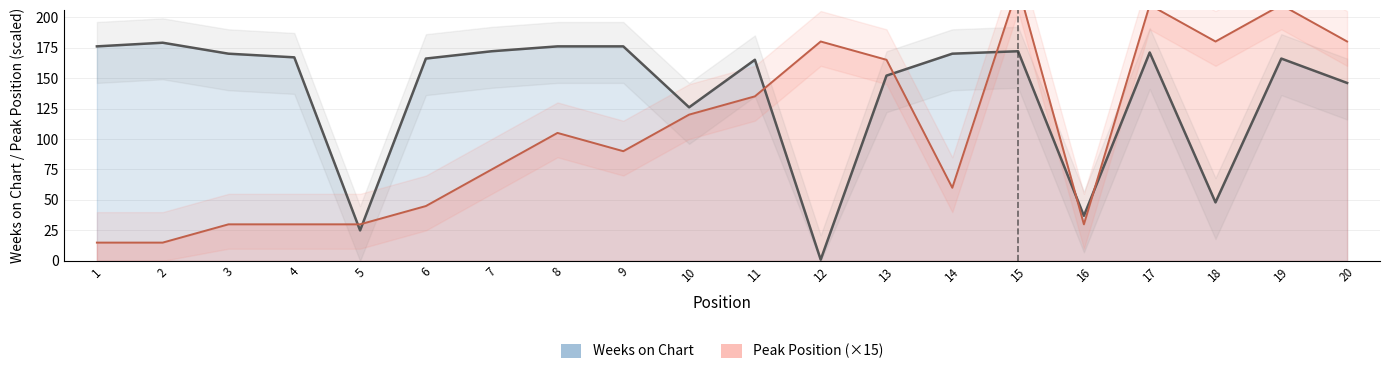

Rank the categories by Weeks on Chart value from lowest to highest.

12, 5, 16, 18, 10, 20, 13, 11, 6, 19, 4, 3, 14, 17, 7, 15, 1, 8, 9, 2